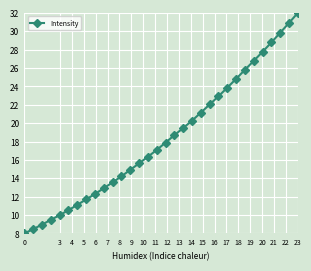

What is the minimum value shown in the chart?

8.0